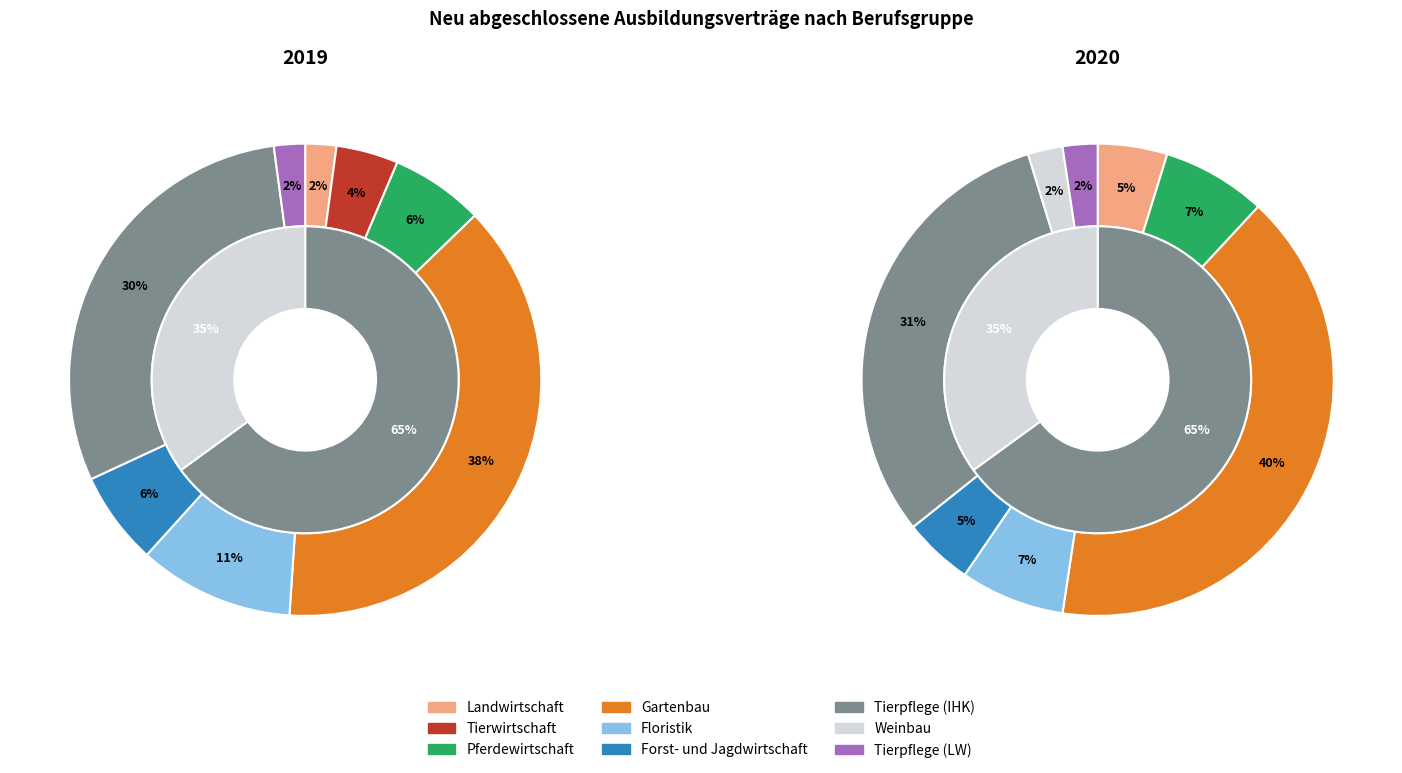

To the nearest percent, what is the combined percentage of Pferdewirtschaft and Floristik?

17%